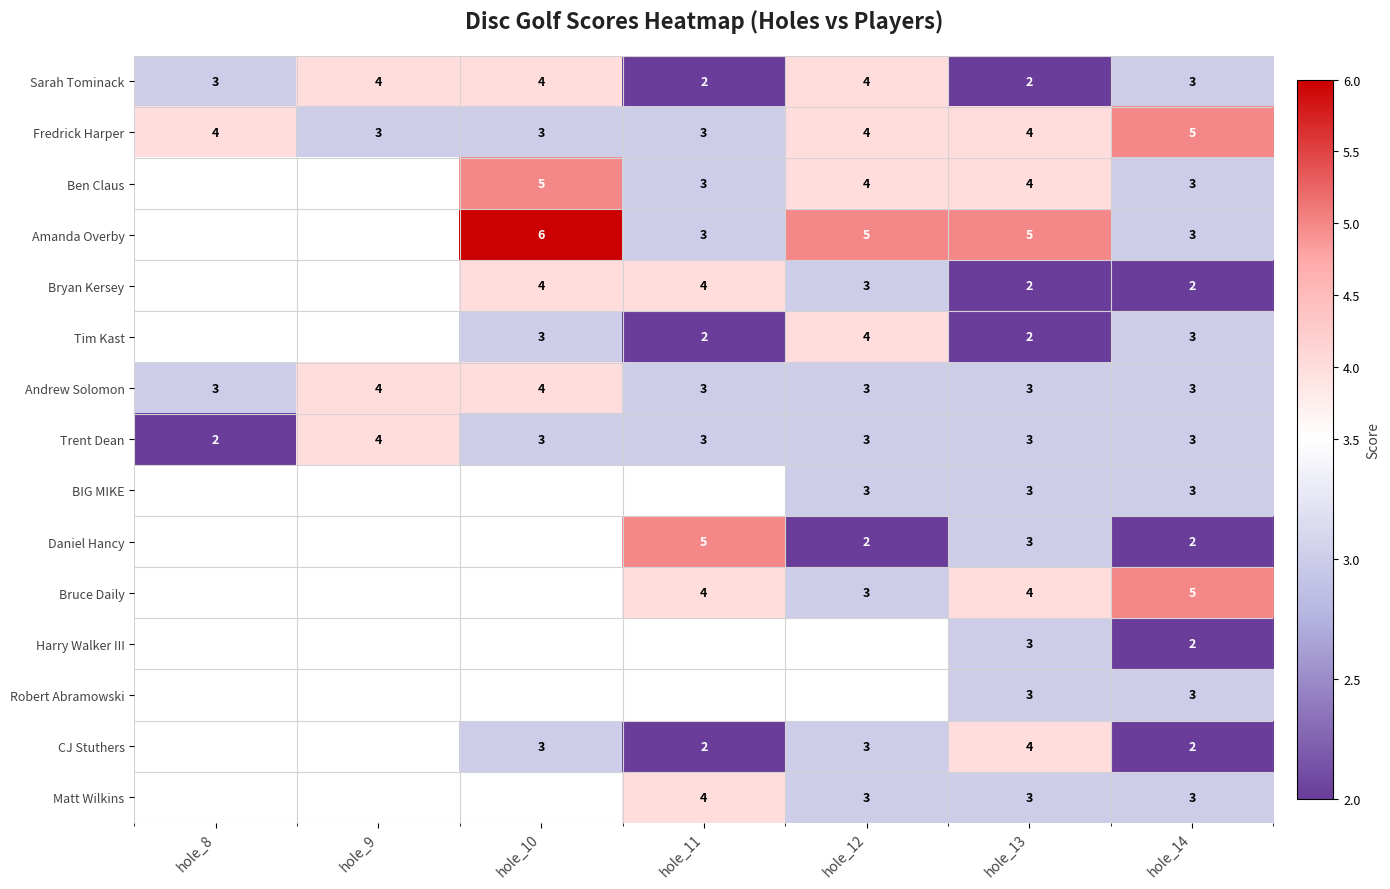

What is the spread (max minus min) of values at hole_13?

3